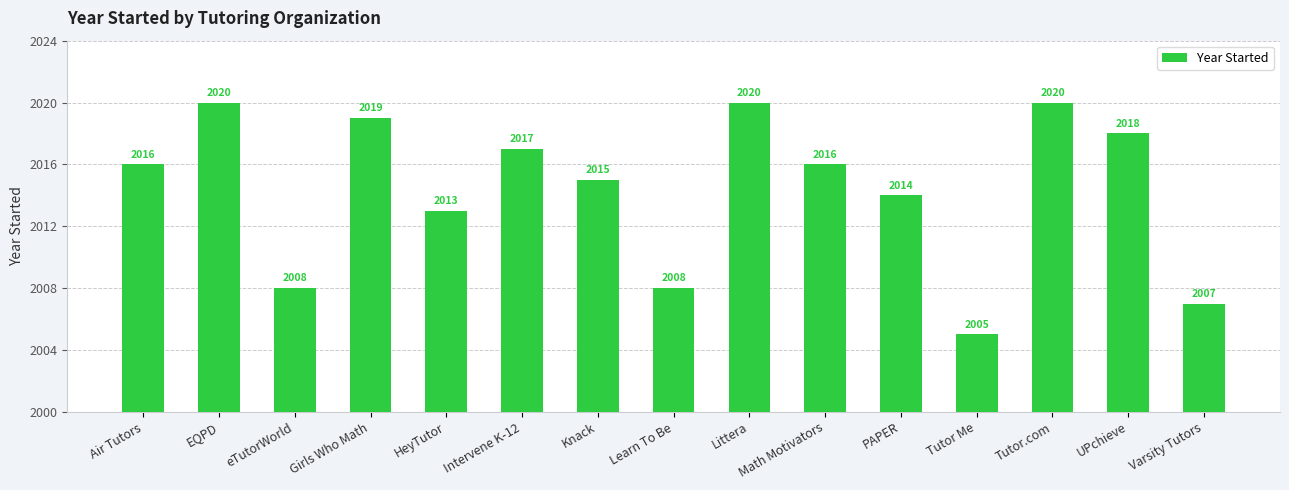

Which has a higher value, UPchieve or Tutor Me?

UPchieve